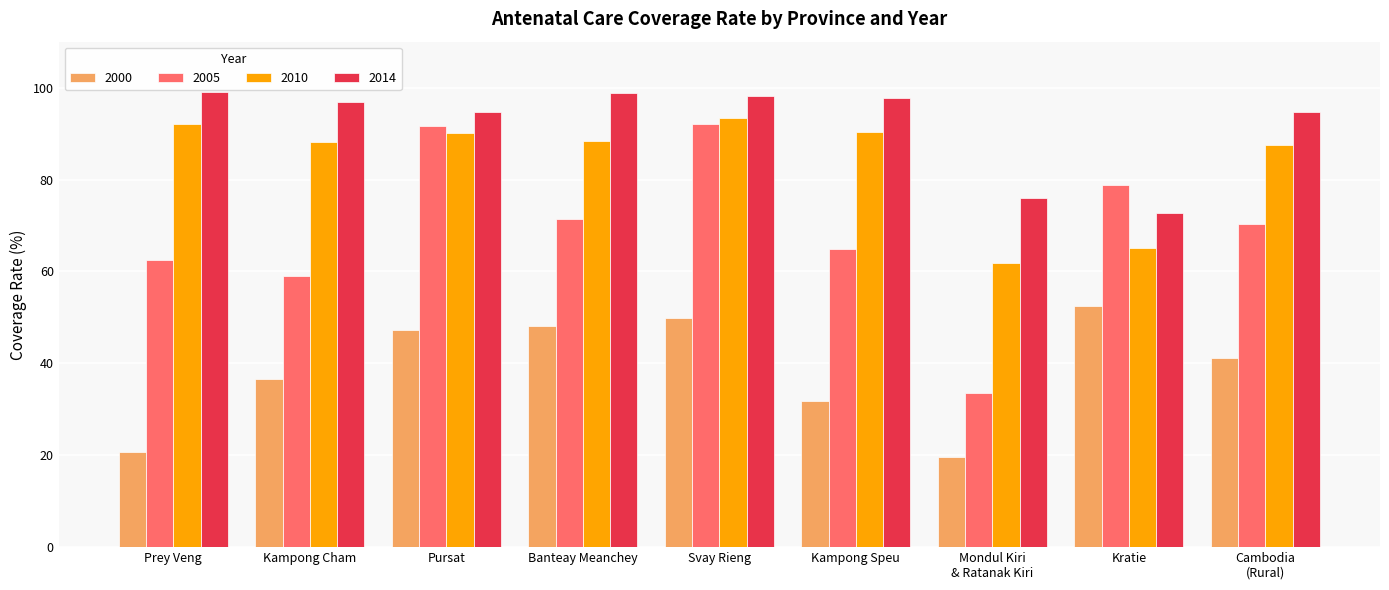

What is the highest value of the 2010 series?

93.3